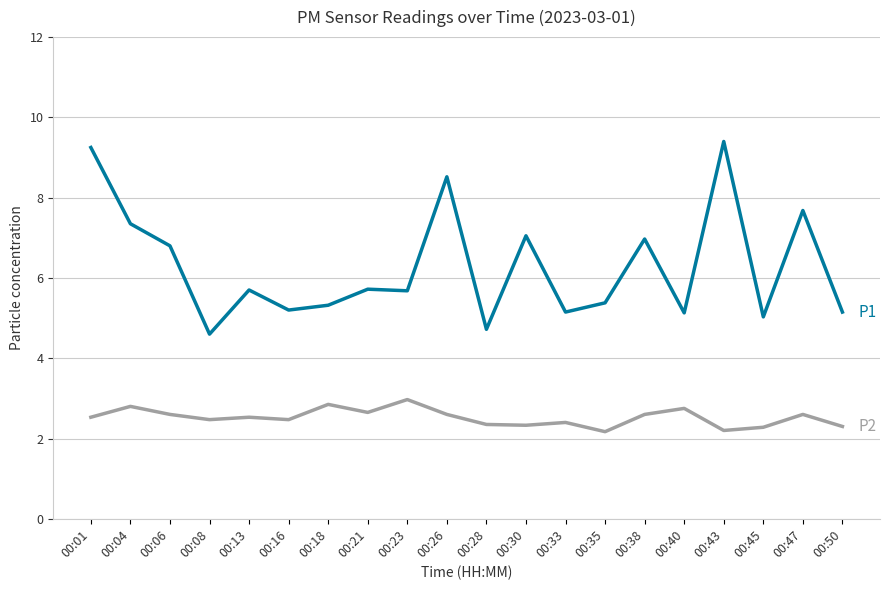

What is the total value across all series at 00:06?

9.4